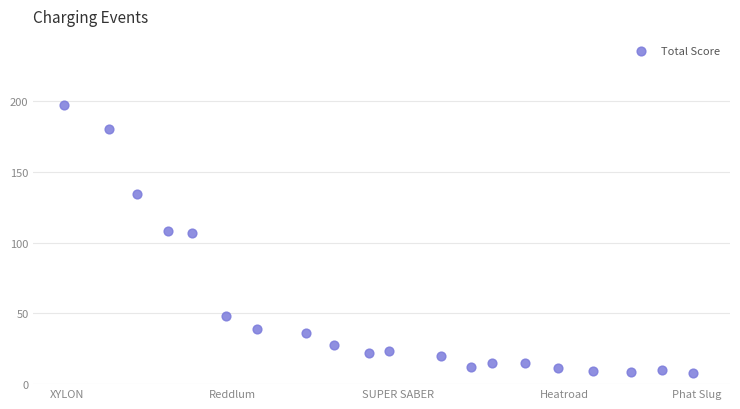

What is the range of X values (max minus min)?

19.0